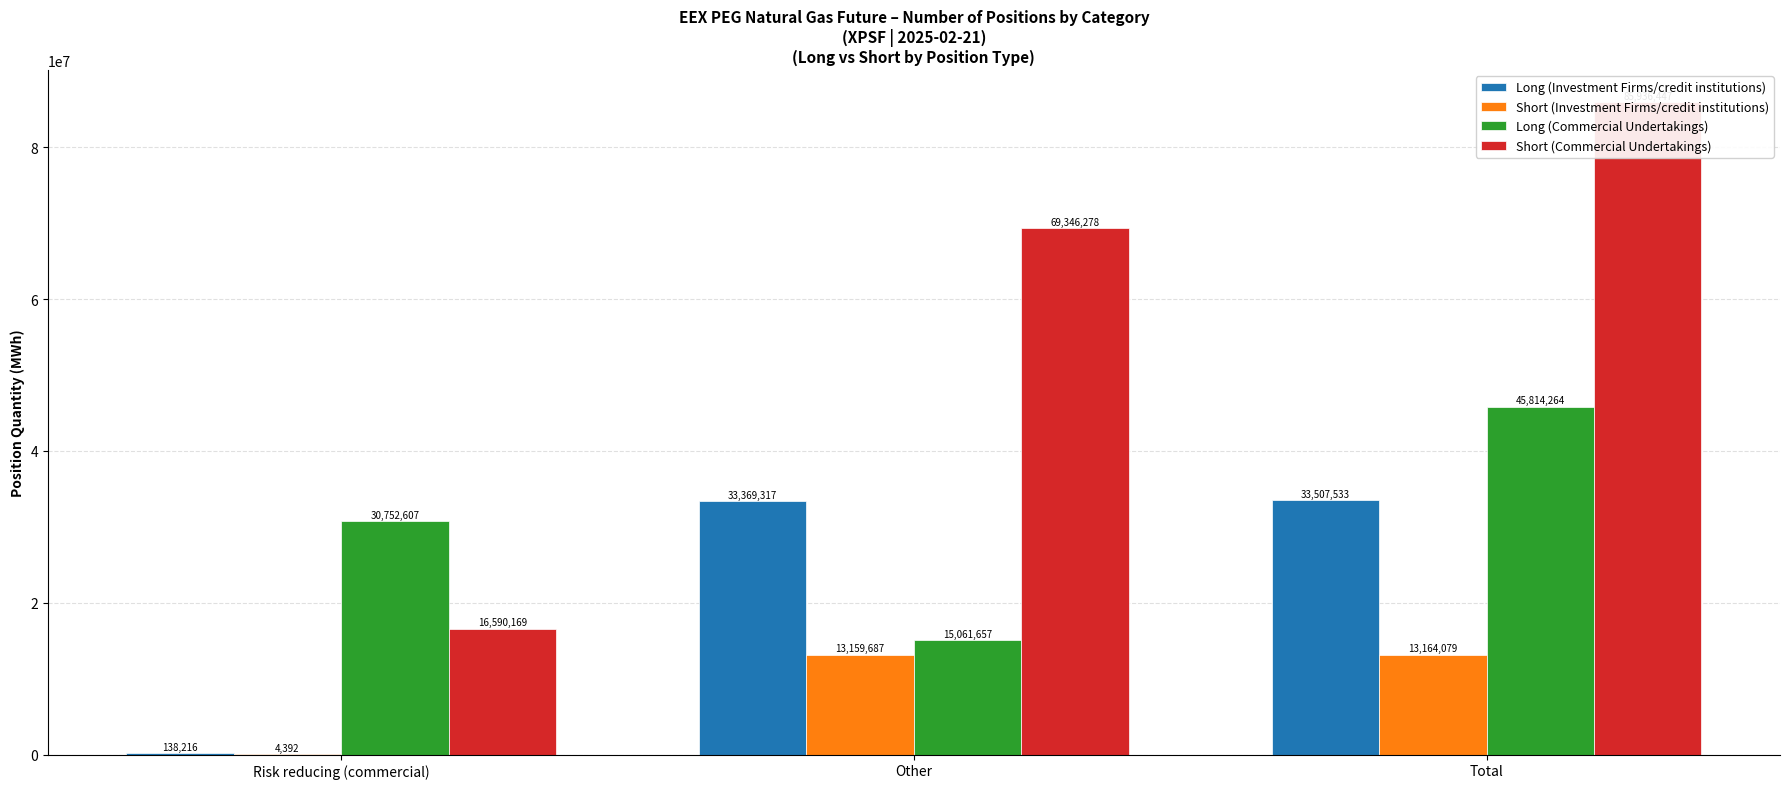

Which category has the highest value in the Long (Investment Firms/credit institutions) series?

Total